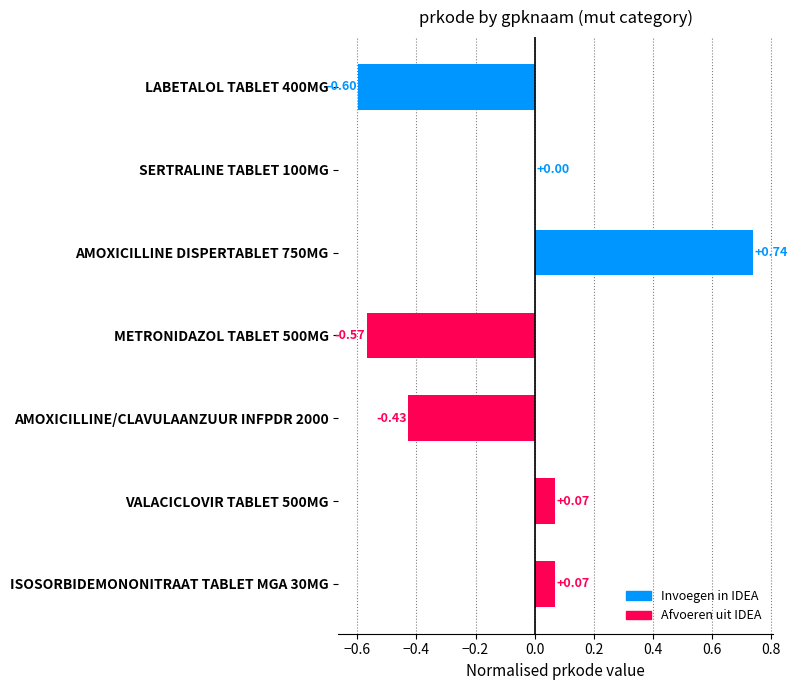

What is the sum of all values?

-0.7